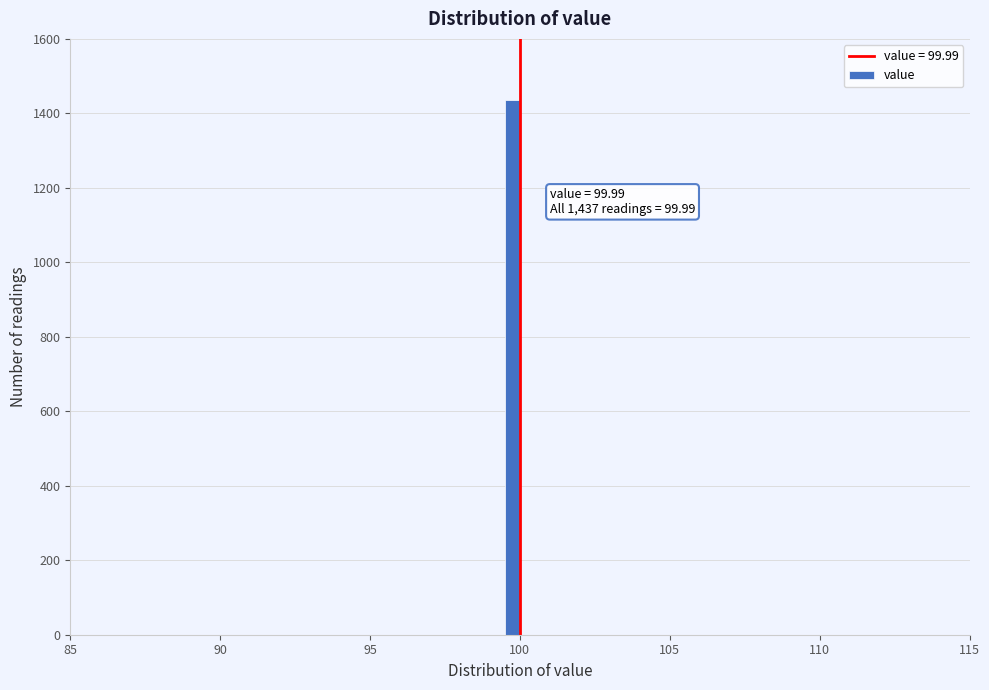

Around what value on the x-axis is the tallest bar? Give the approximate position of its centre, as read against the axis.

100.0